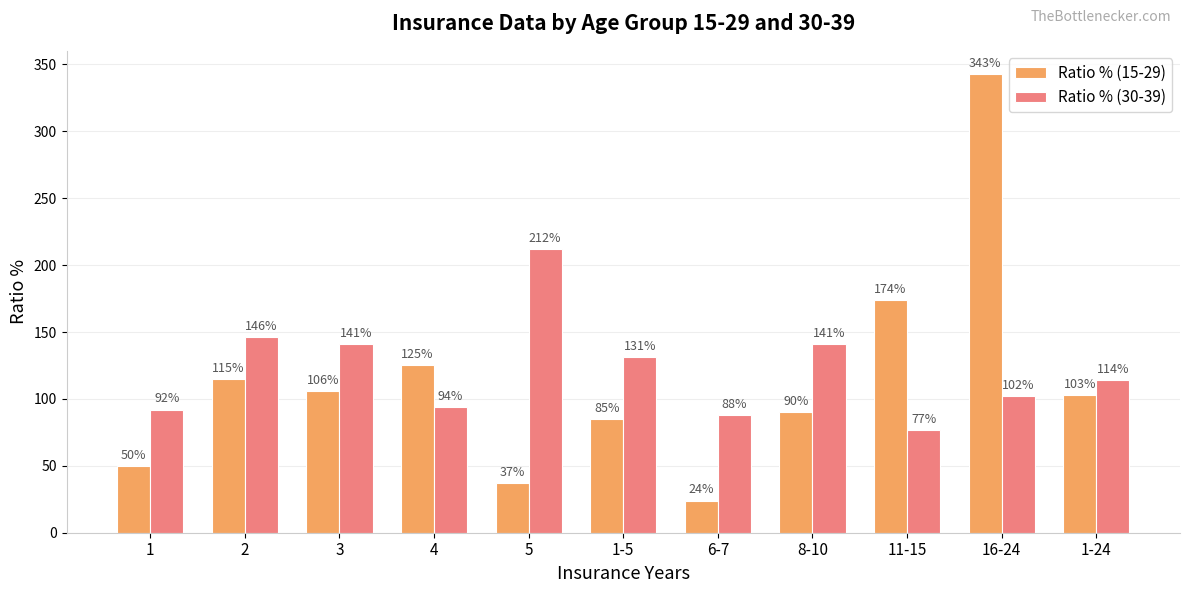

List the series in order of their peak value, highest first.

Ratio % (15-29), Ratio % (30-39)